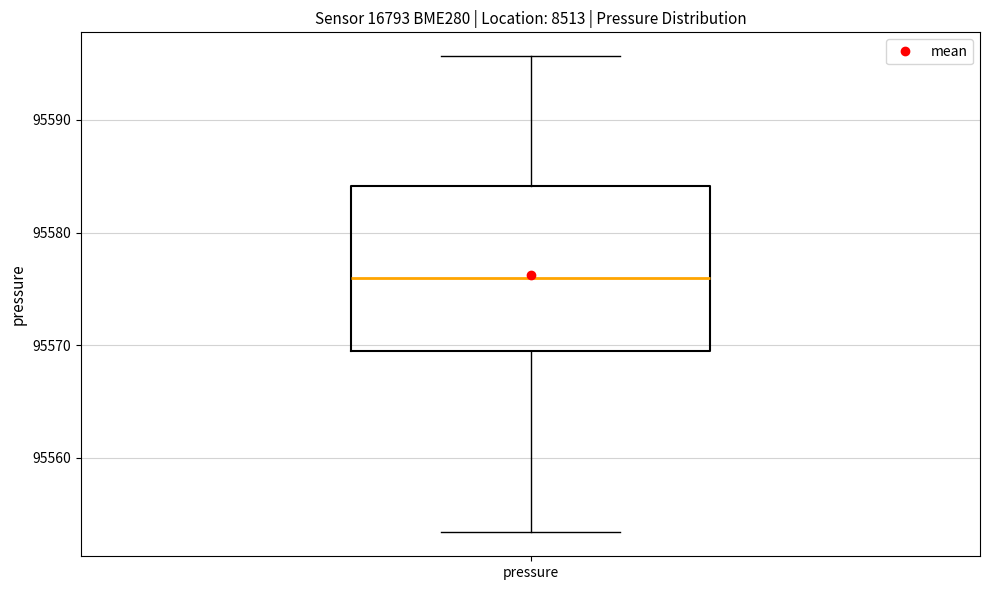

Transcribe this box plot: give where the median line is, the range the box spans, and where the two whiskers end, as read against the y-axis. The values are not printed on the chart, so give them approximately, as read against the axis.

median 95576, box 95569 to 95584, whiskers 95553 to 95596